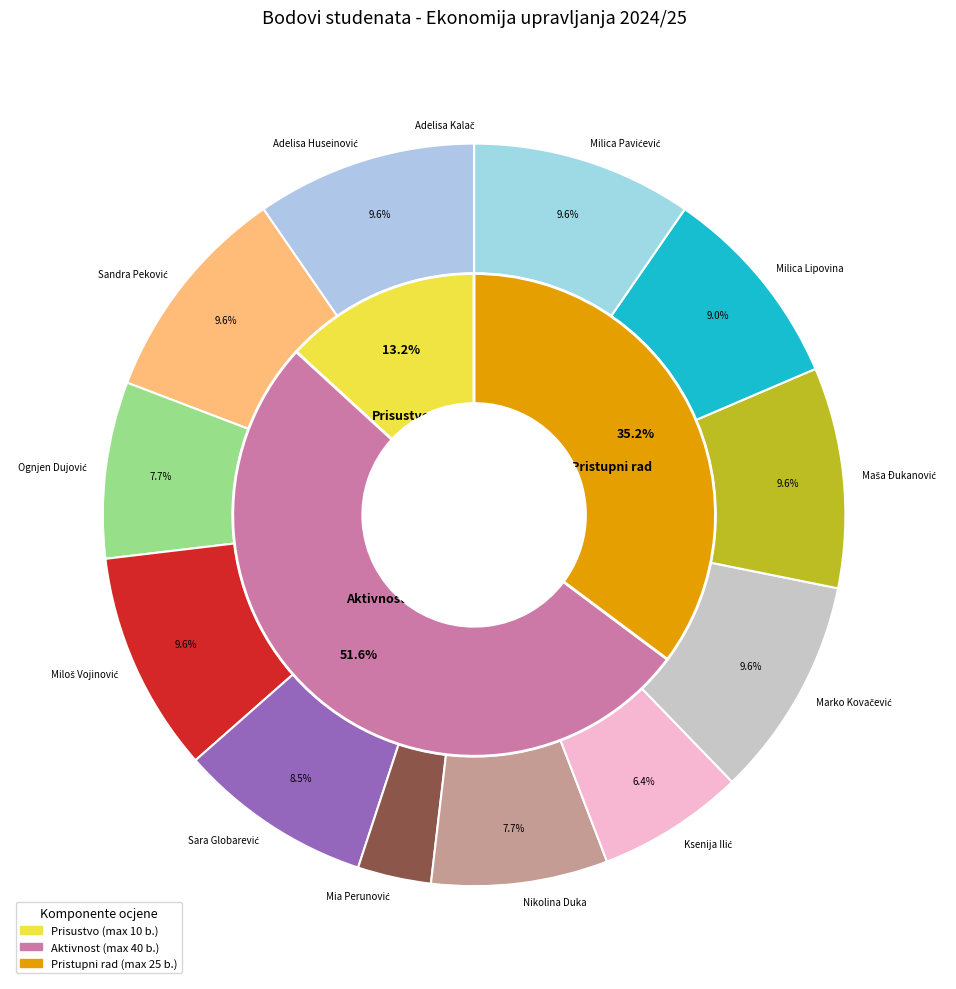

At aktivnost, list the series in order from largest to smallest.

aktivnost, pristupni, prisustvo